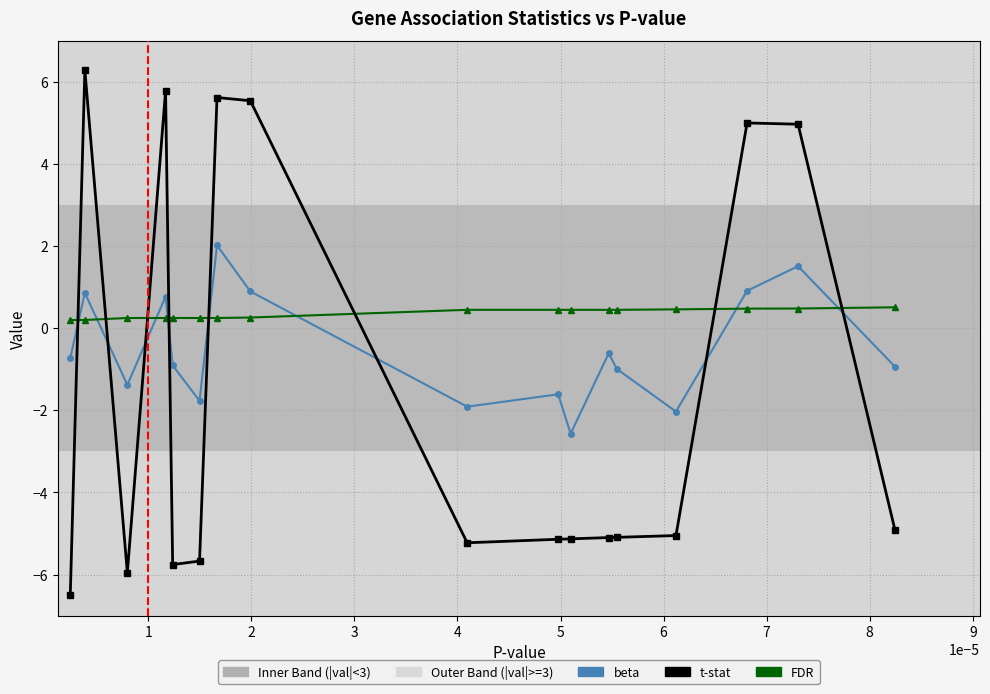

What is the highest value of the FDR series?

0.5